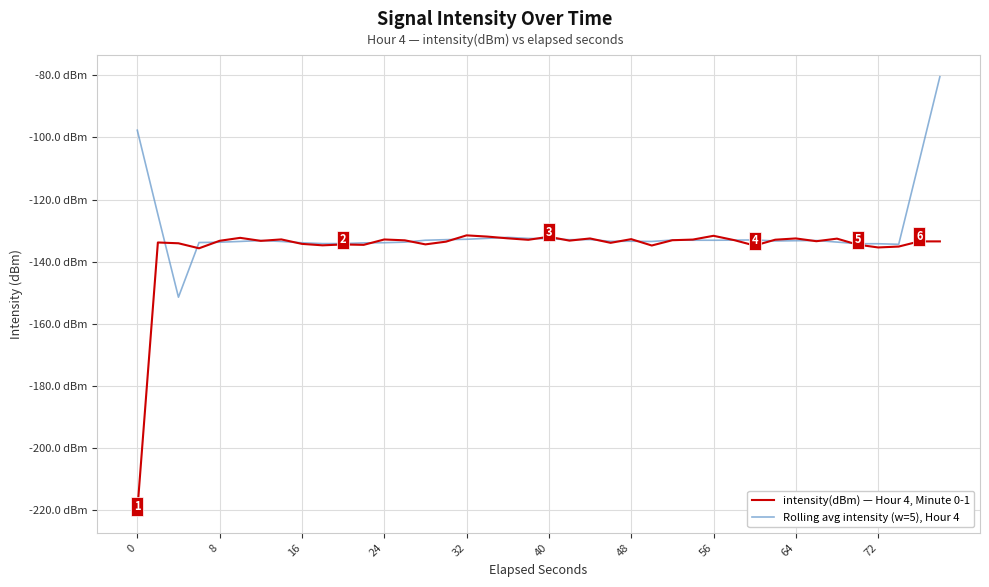

What is the minimum value for Rolling avg intensity (w=5), Hour 4?

-151.5